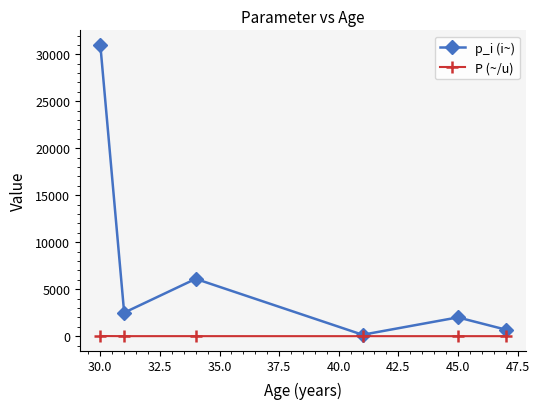

Count the number of data series in this chart.

2